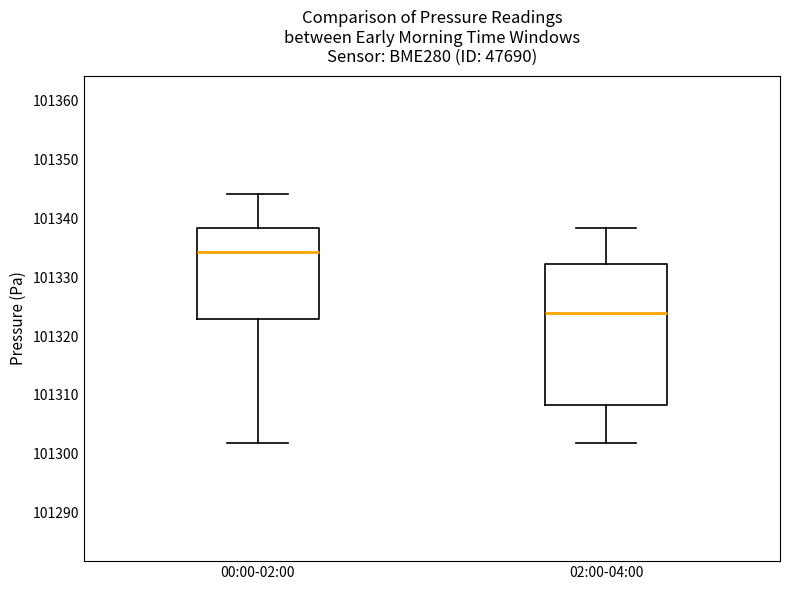

Which box has the lowest median line?

02:00-04:00